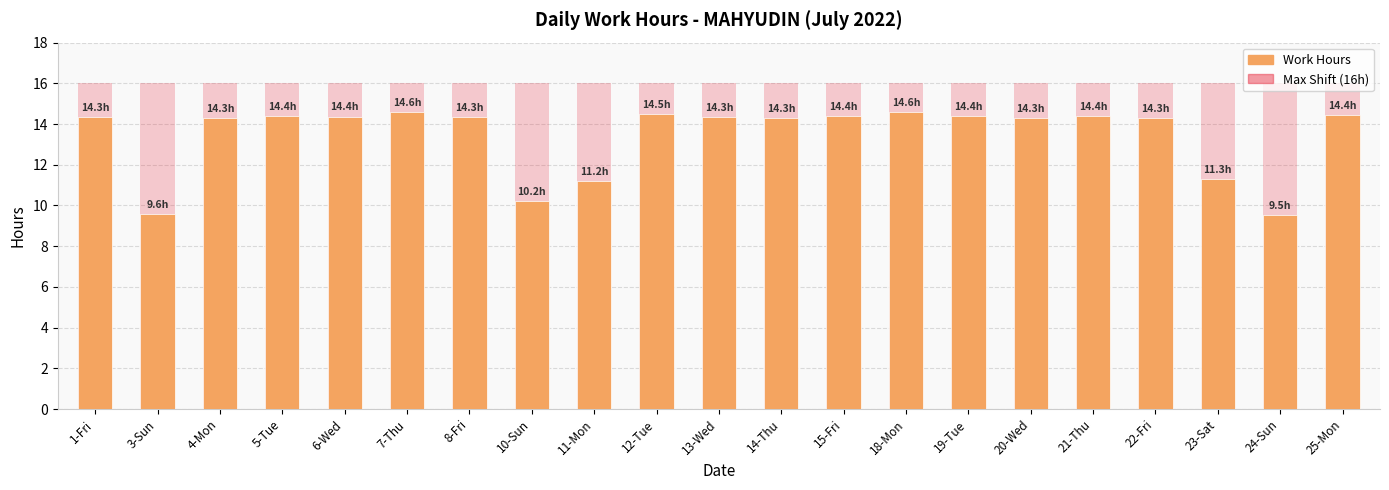

What position from the right is 12-Tue?

12